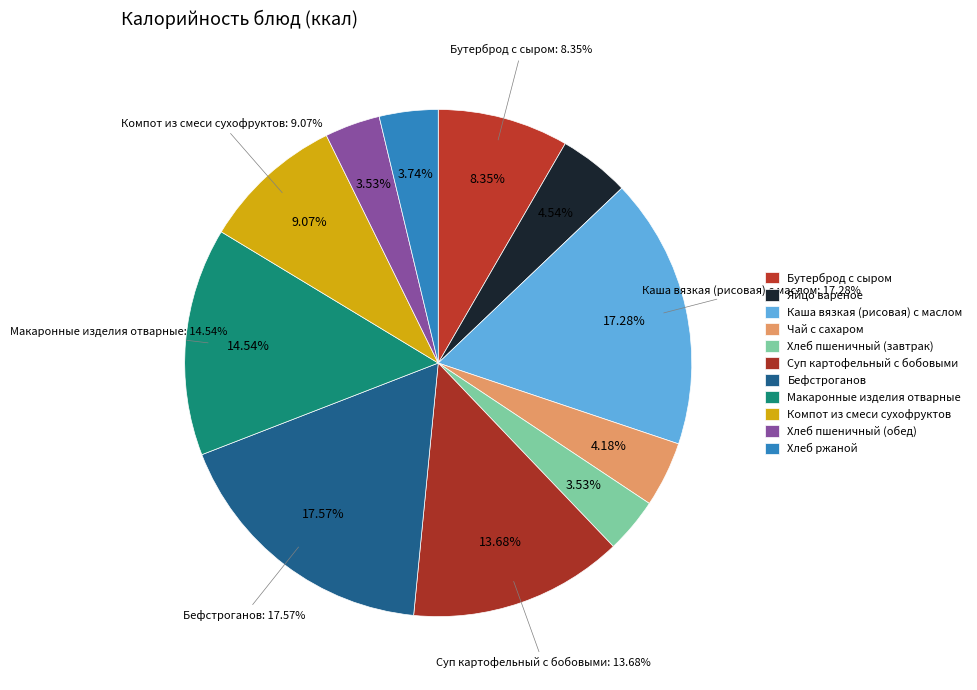

What percentage is the Макаронные изделия отварные slice, to the nearest percent?

15%